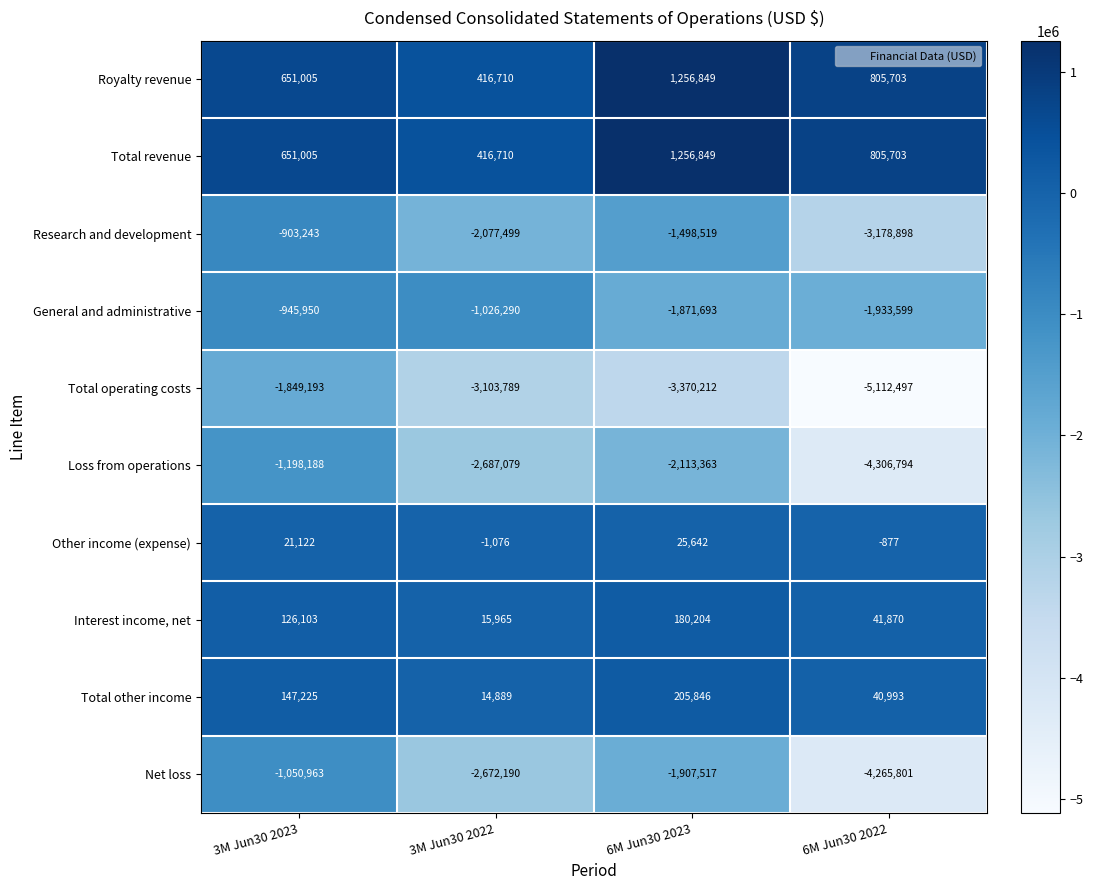

Count the number of data series in this chart.

10